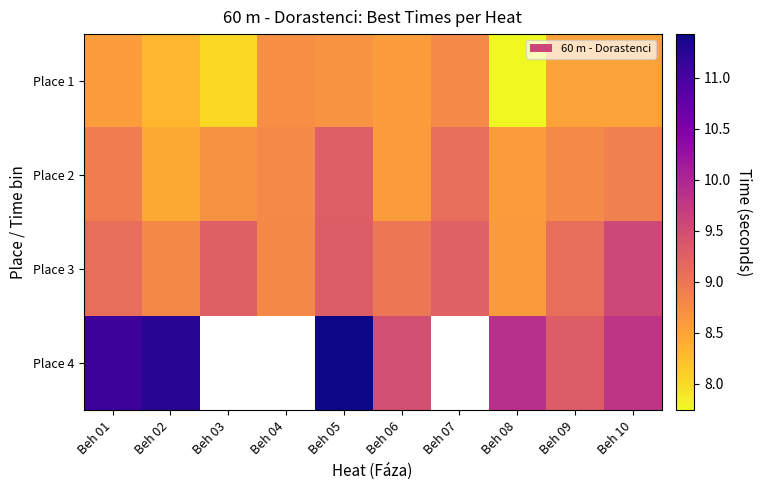

What is the spread (max minus min) of values at Beh 06?

0.9